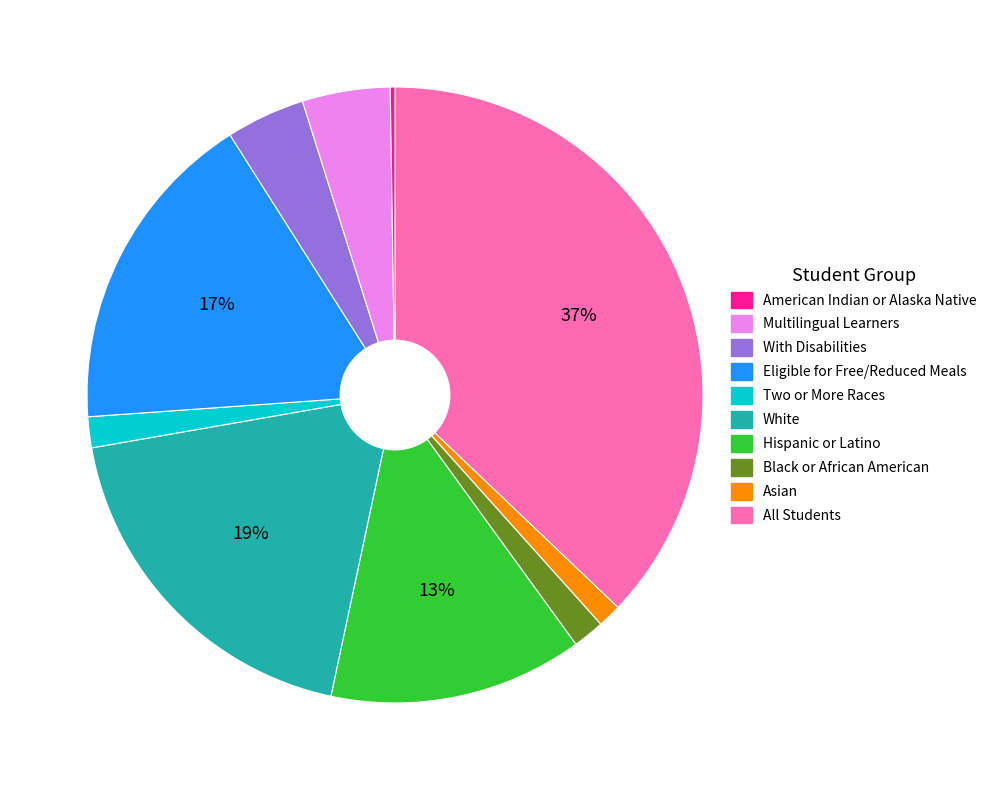

To the nearest percent, what is the average slice percentage?

10%